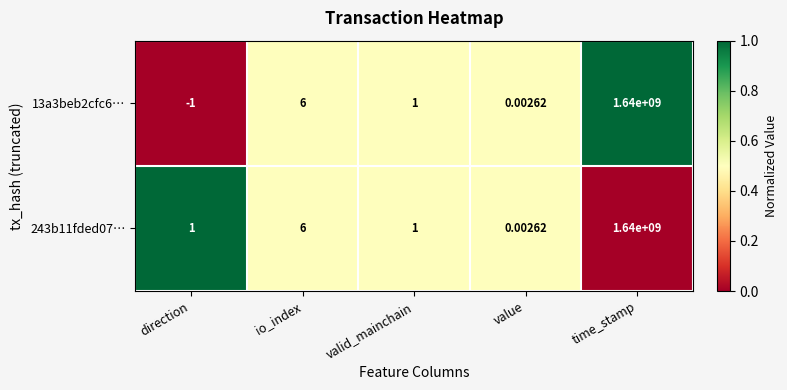

At which label does 13a3beb2cfc6… first exceed 1?

io_index